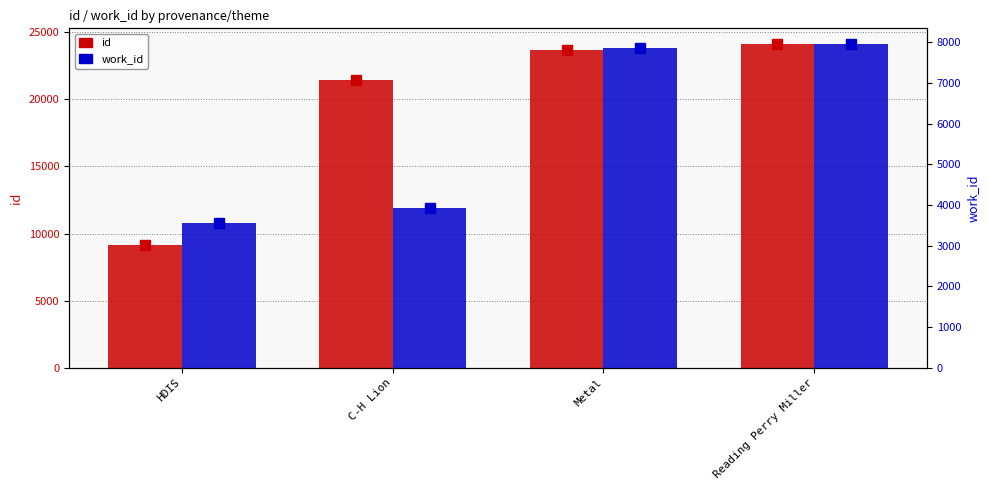

Which series has the largest total across all categories?

id